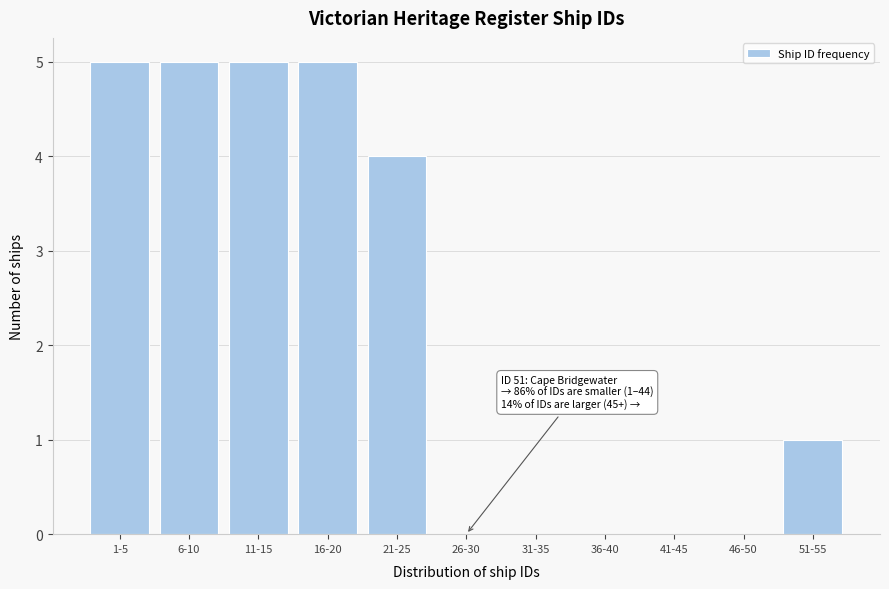

Reading left to right, list all the values displayed in this chart.

1-5=5	6-10=5	11-15=5	16-20=5	21-25=4	26-30=0	31-35=0	36-40=0	41-45=0	46-50=0	51-55=1